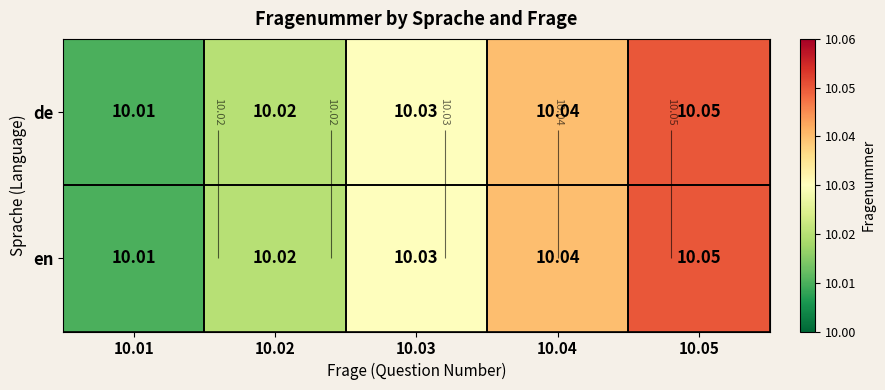

List the series in order of their peak value, lowest first.

de, en